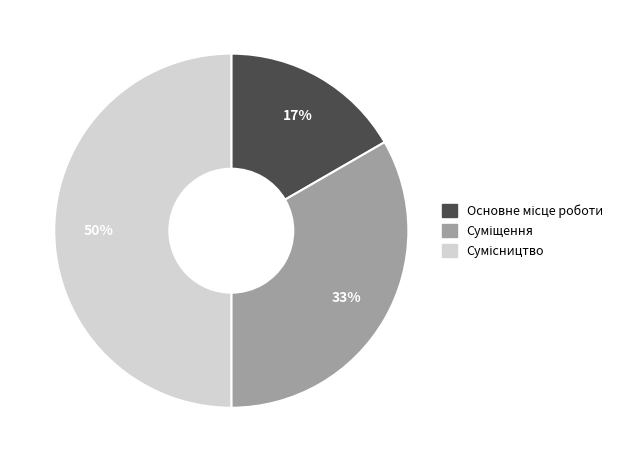

To the nearest percent, what is the average slice percentage?

33%